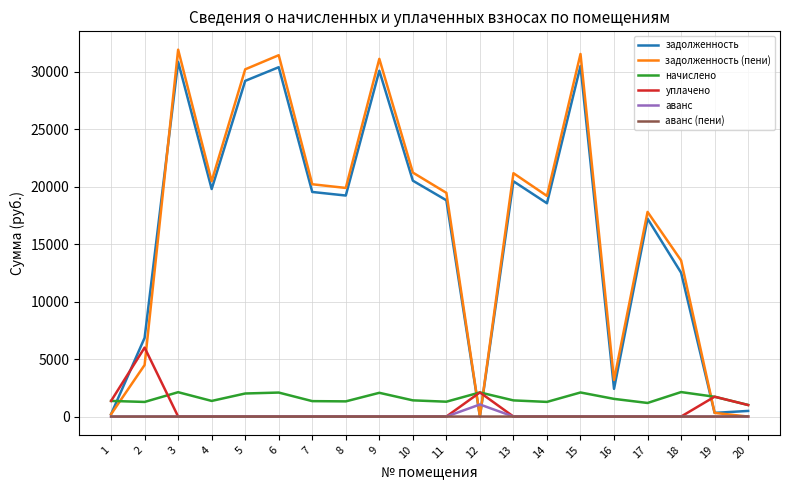

Which series has the largest range (max minus min)?

задолженность (пени)